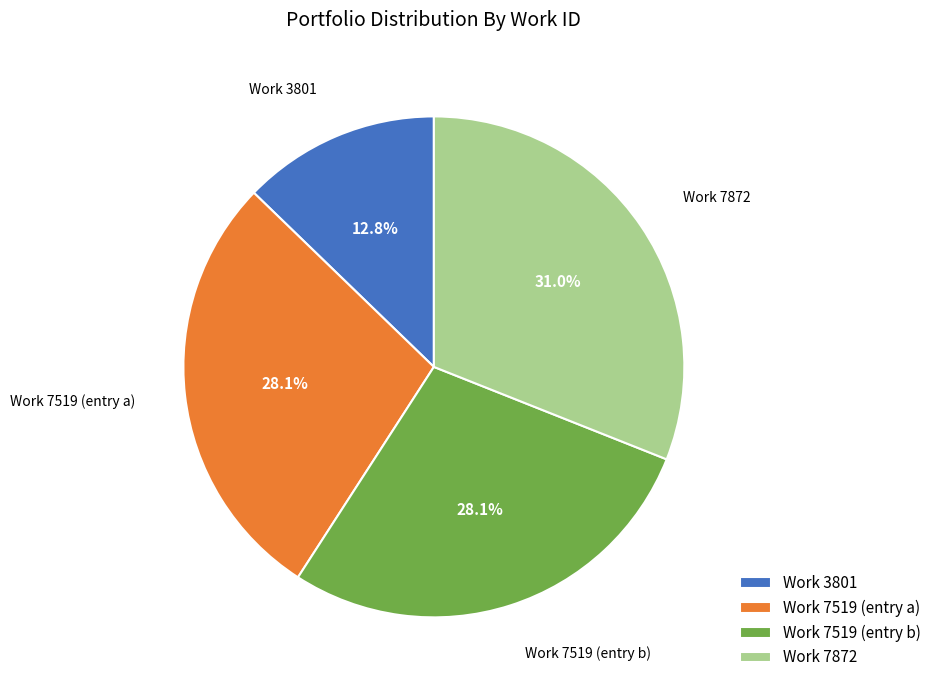

Between Work 7519 (entry b) and Work 3801, which is larger?

Work 7519 (entry b)